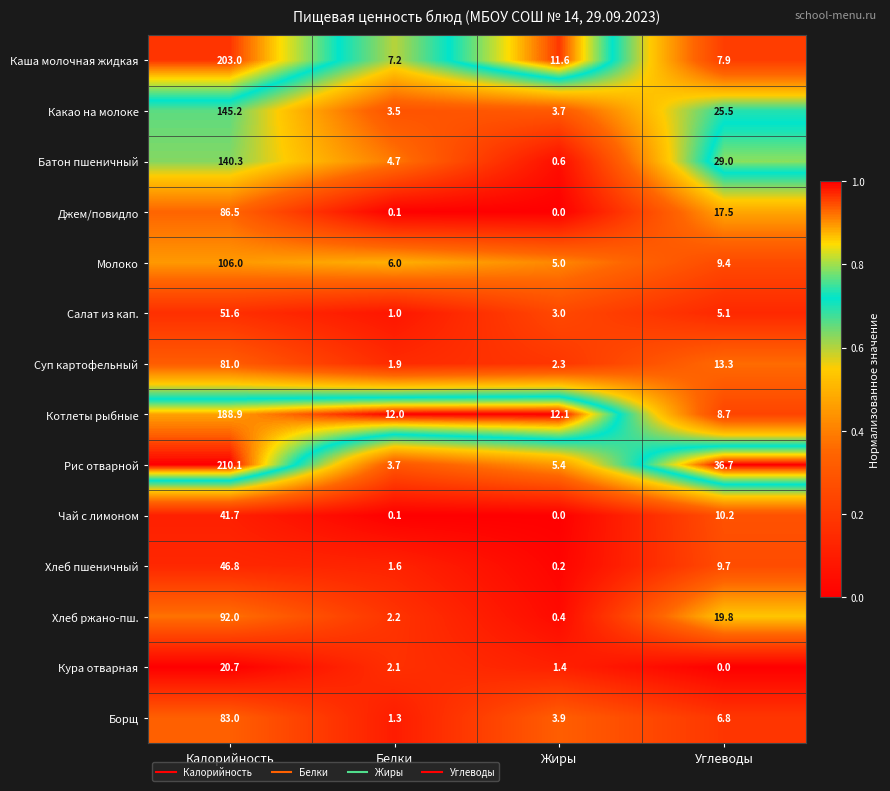

What is the lowest value of the Салат из кап. series?

1.0